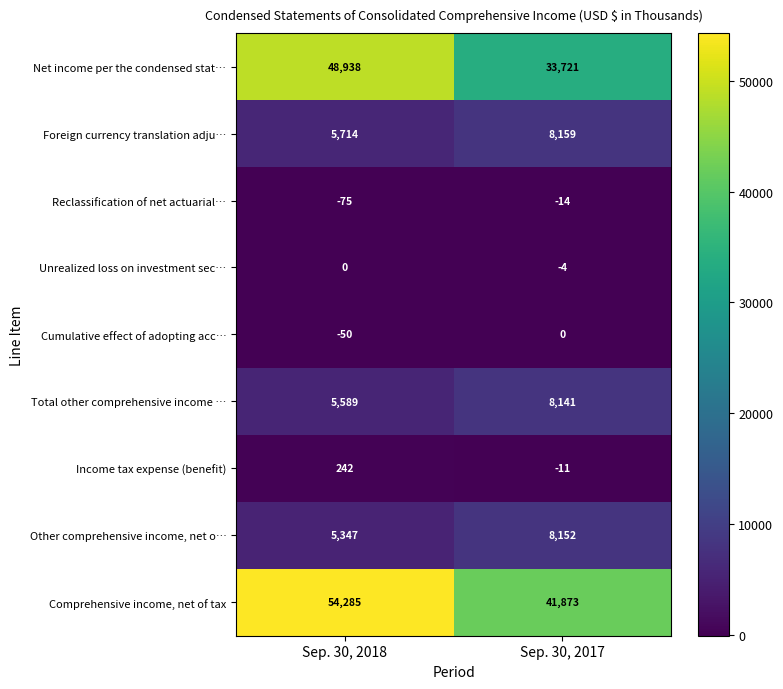

What is the maximum value shown in the chart?

54285